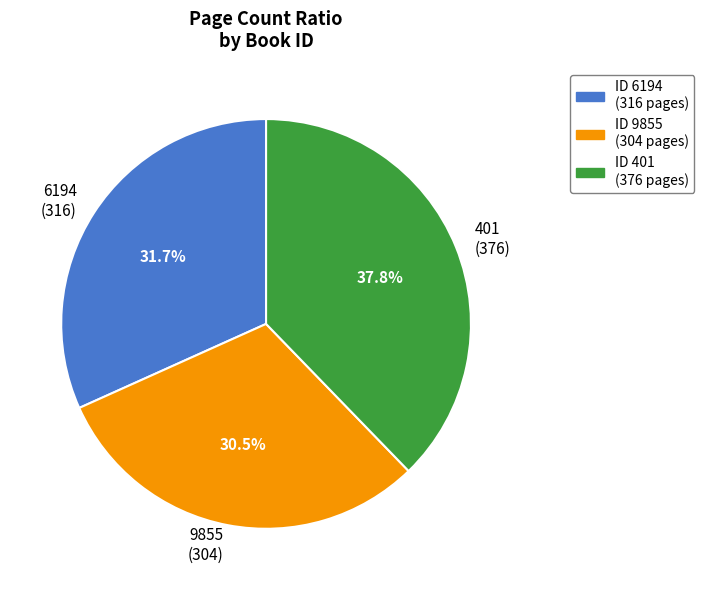

How much of the chart is everything except ID 401 (376 pages)?

62.2%